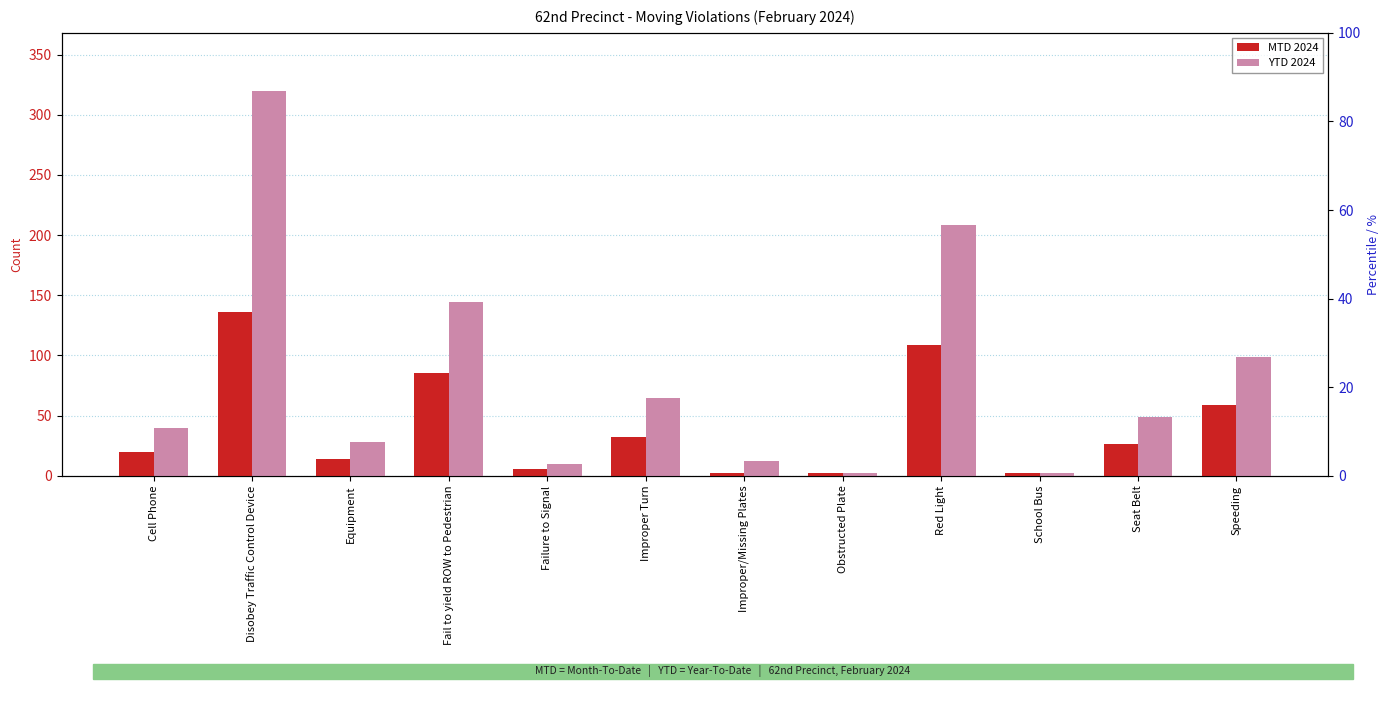

Are the bars horizontal?

No